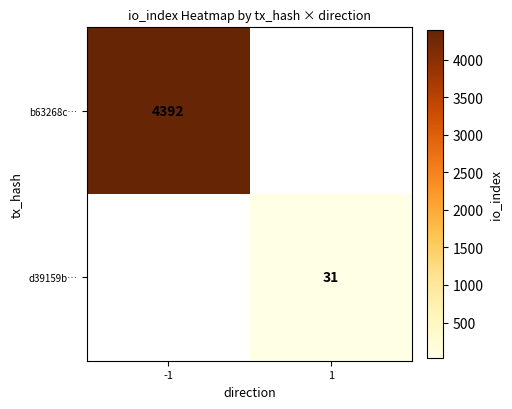

The d39159b… series shows 31 at 1. True or false?

True